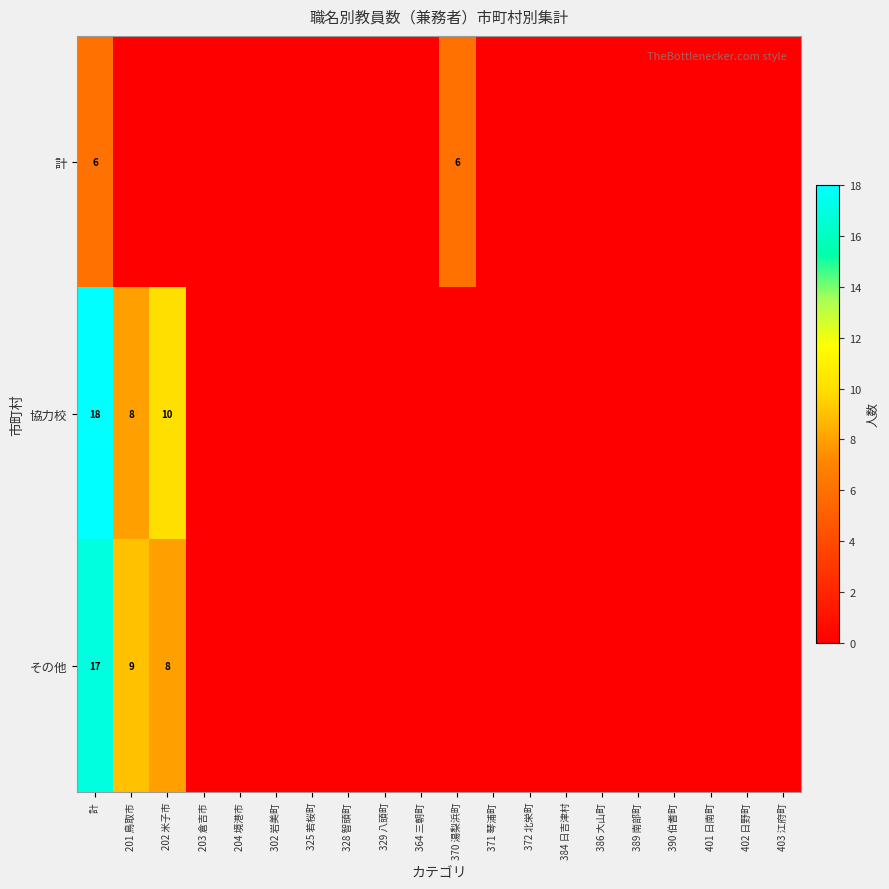

True or false: 計 has a value of 6 at 370 湯梨浜町.

True